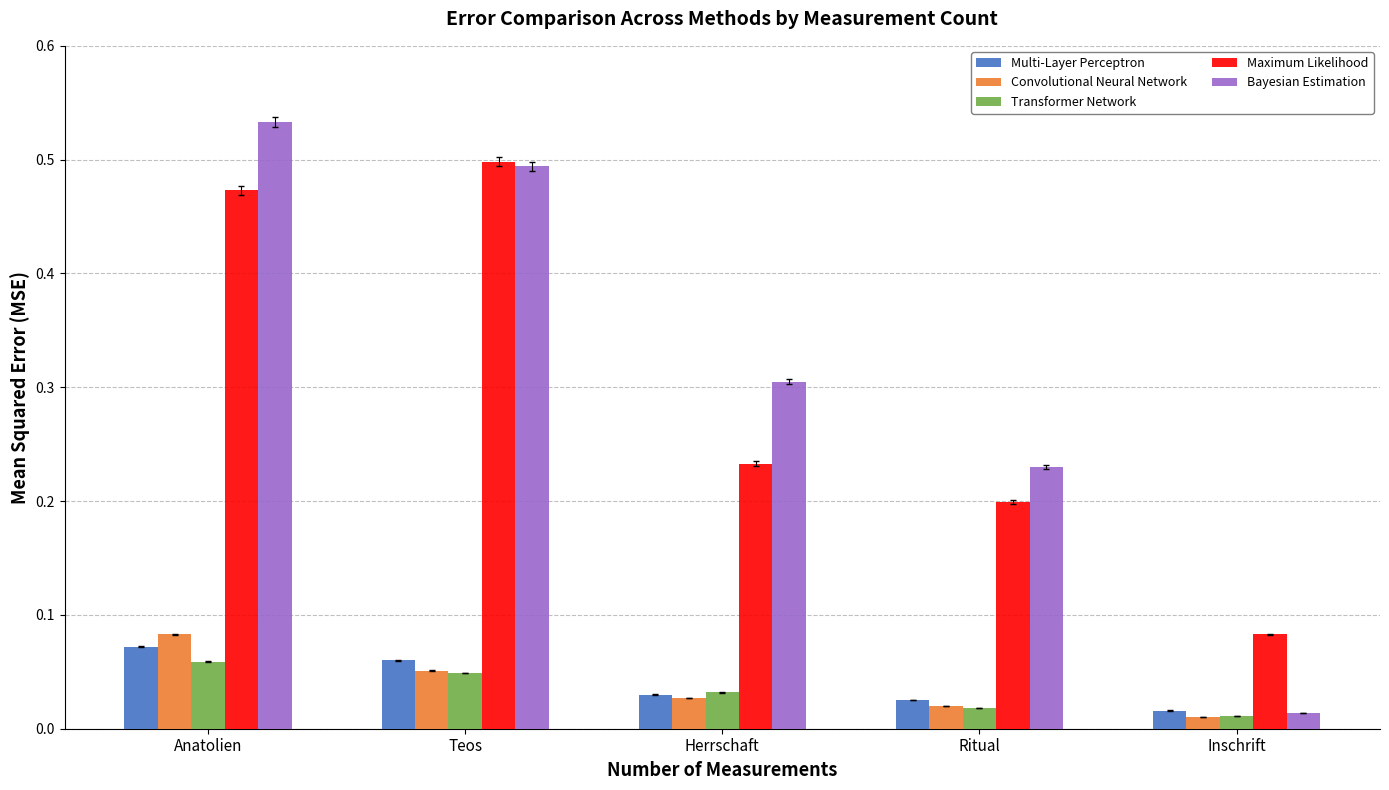

At how many categories does at least one series exceed 0?

5